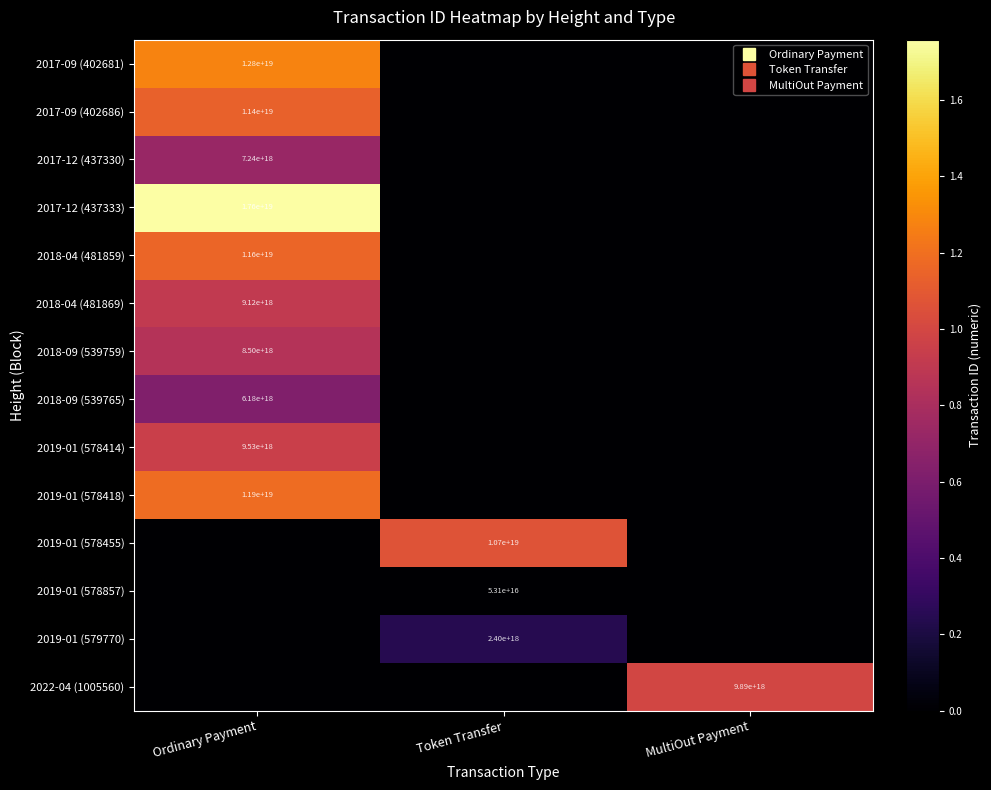

What is the average value of the 2019-01 (578414) series?

3175644038542589952